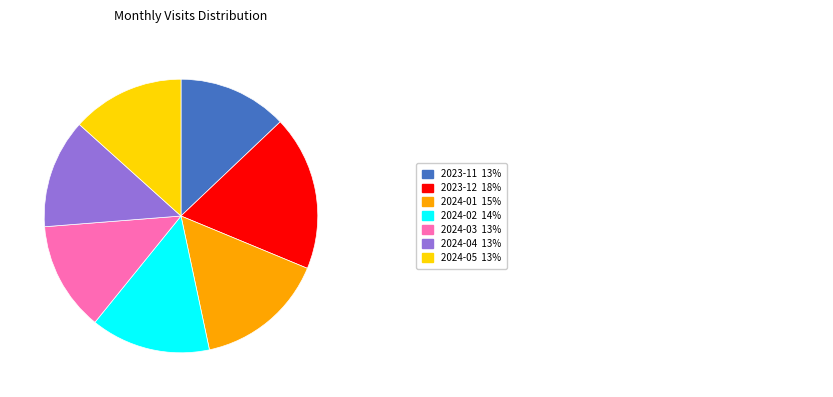

Is there any slice that represents more than half of the pie?

No